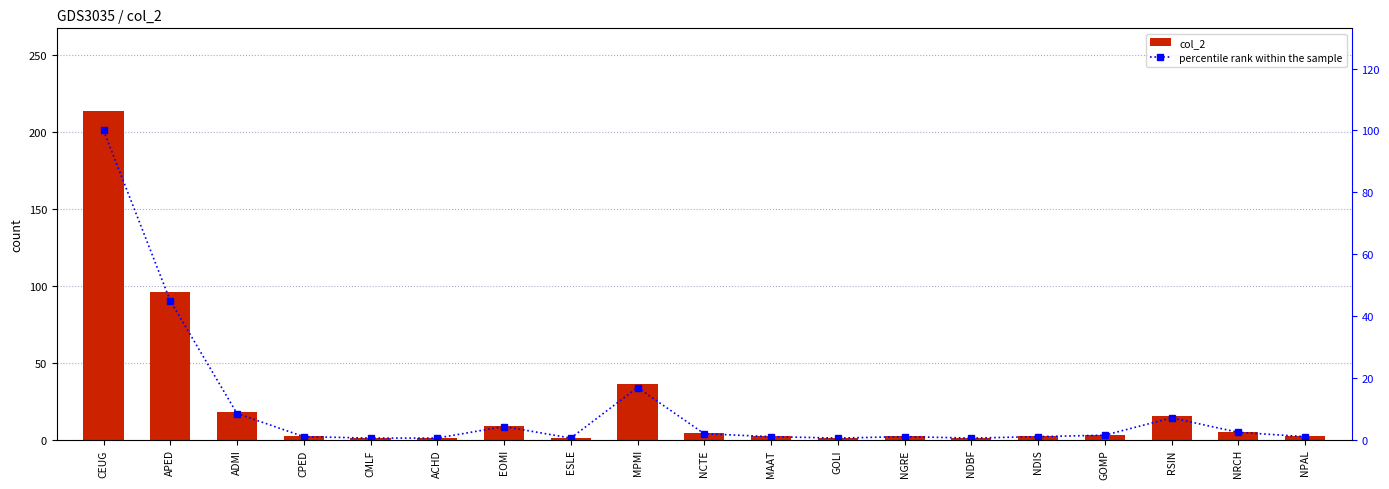

What position from the left is CEUG?

1